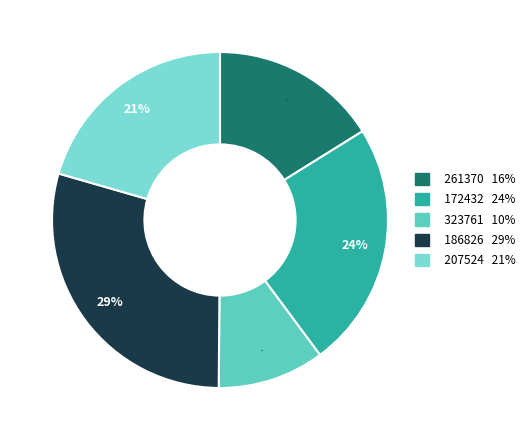

How many segments does this pie chart have?

5